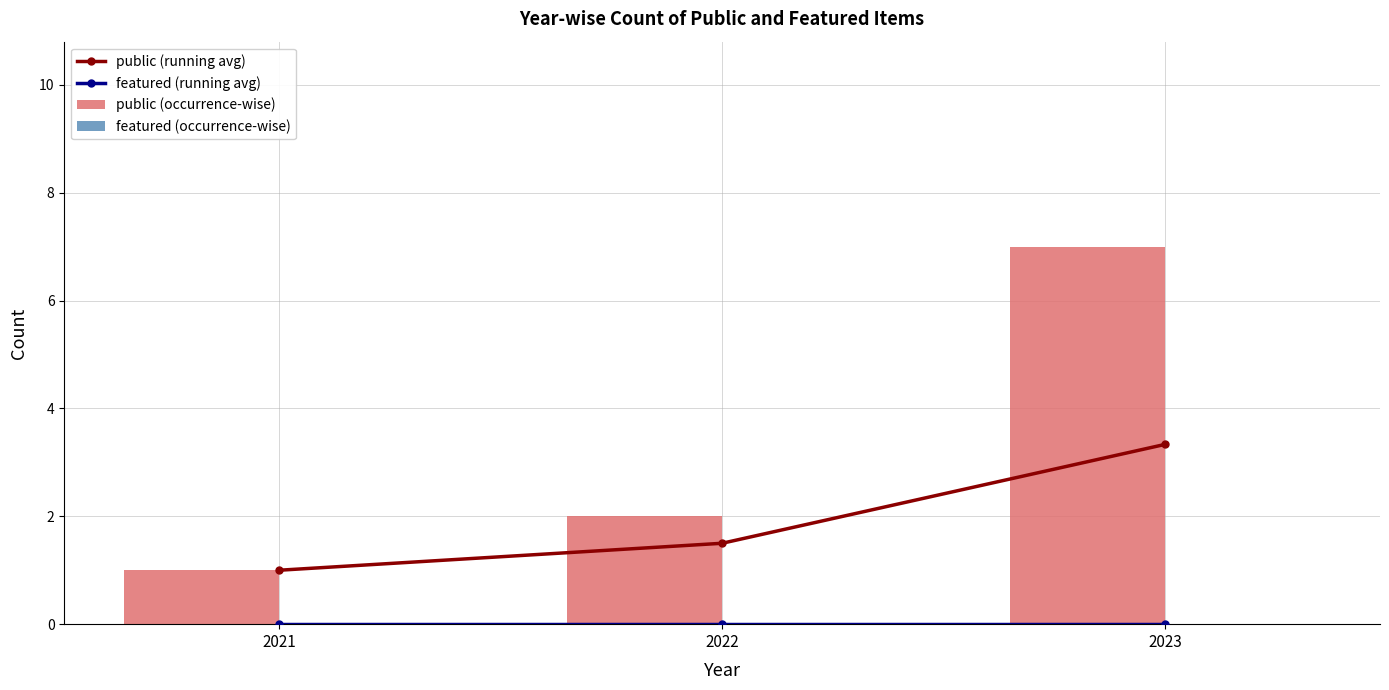

Does the chart contain any negative values?

No